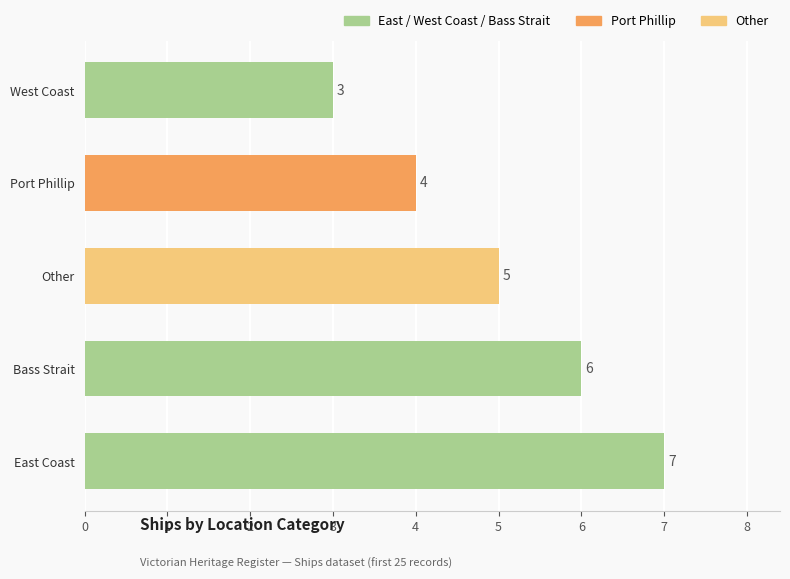

What is the difference between the maximum and minimum values?

4